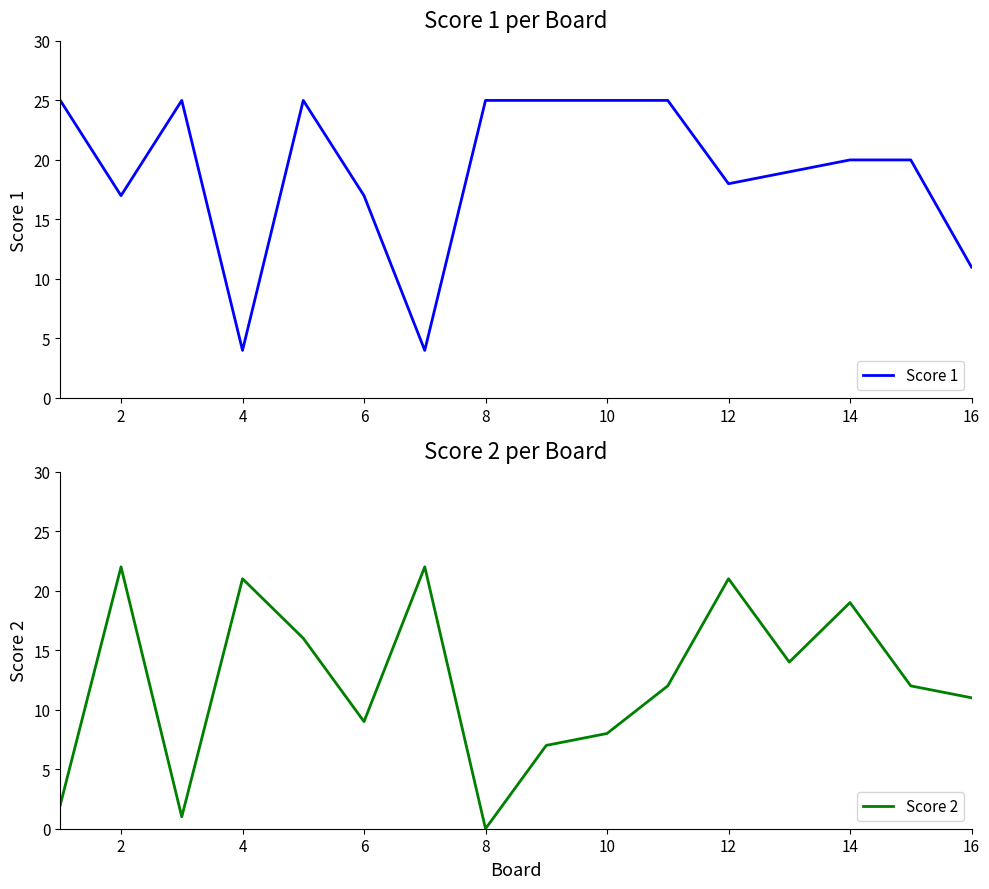

What is the maximum value for Score 1?

25